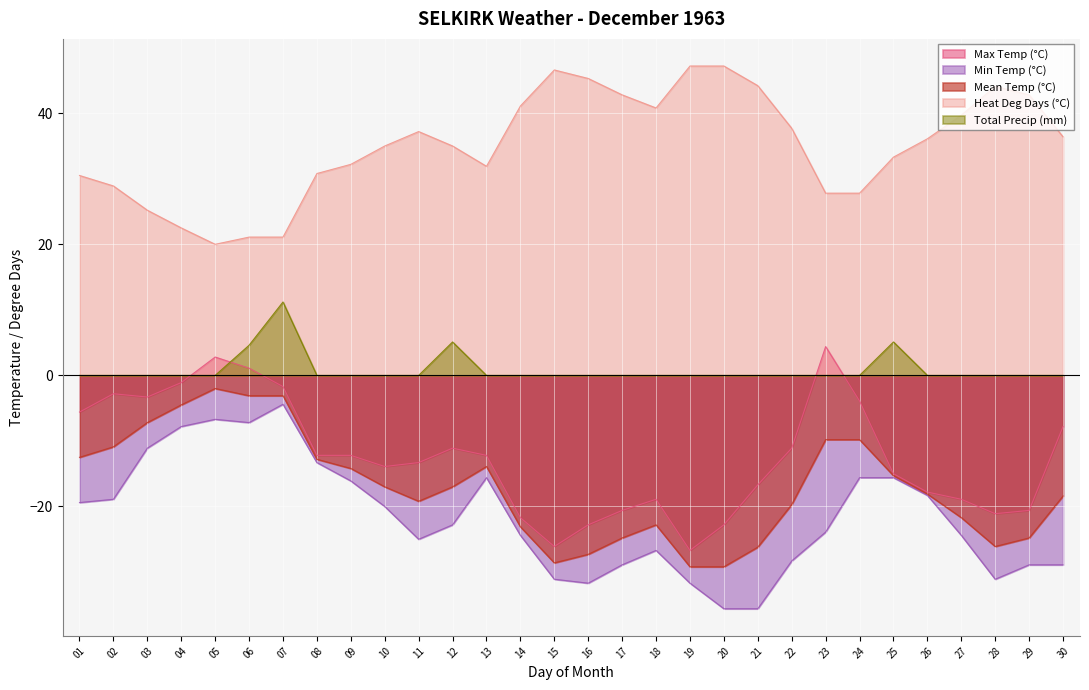

Read the Heat Deg Days (°C) value at 03.

25.2